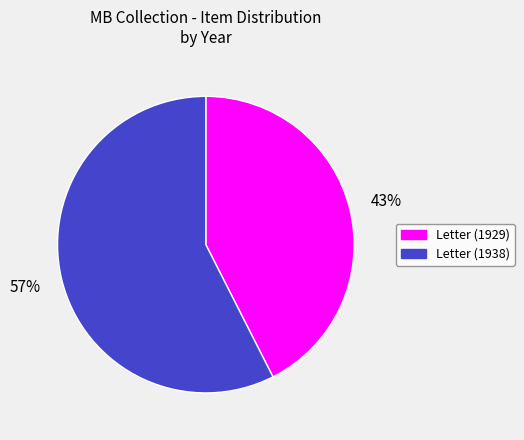

To the nearest percent, what is the average slice percentage?

50%